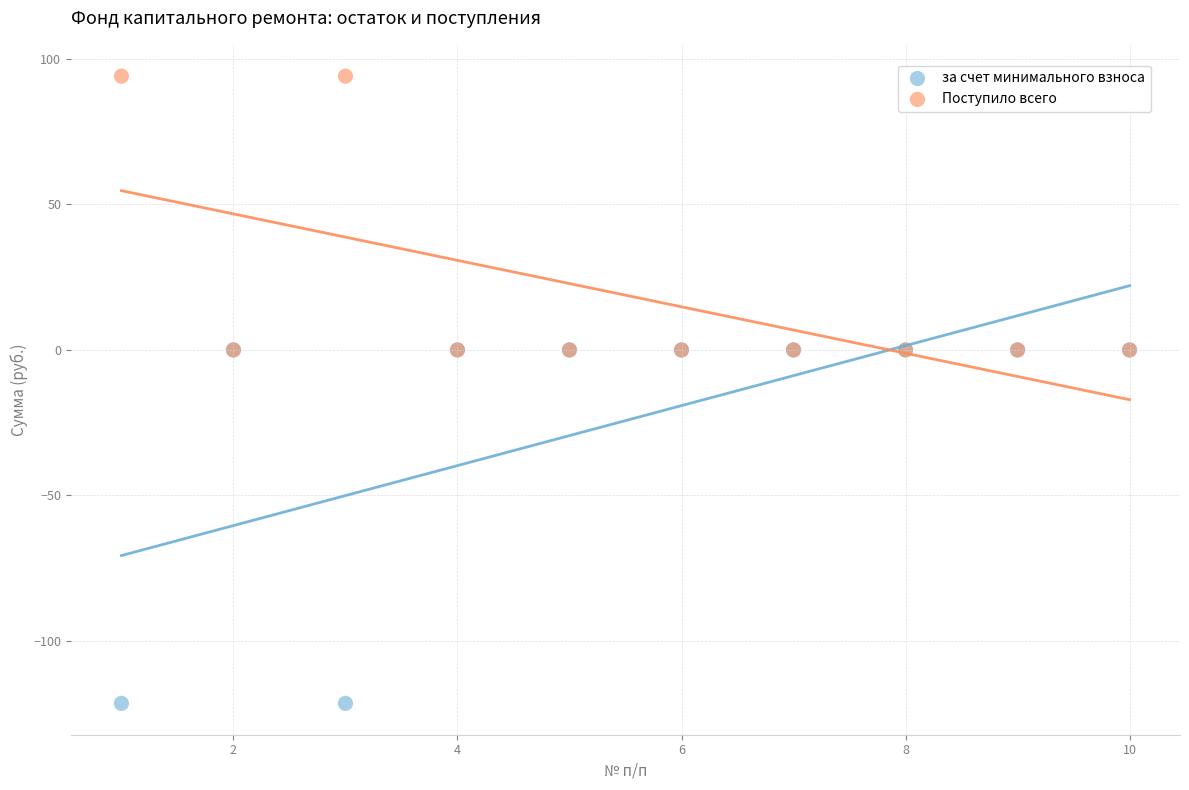

Which series reaches the maximum Y coordinate?

Поступило всего